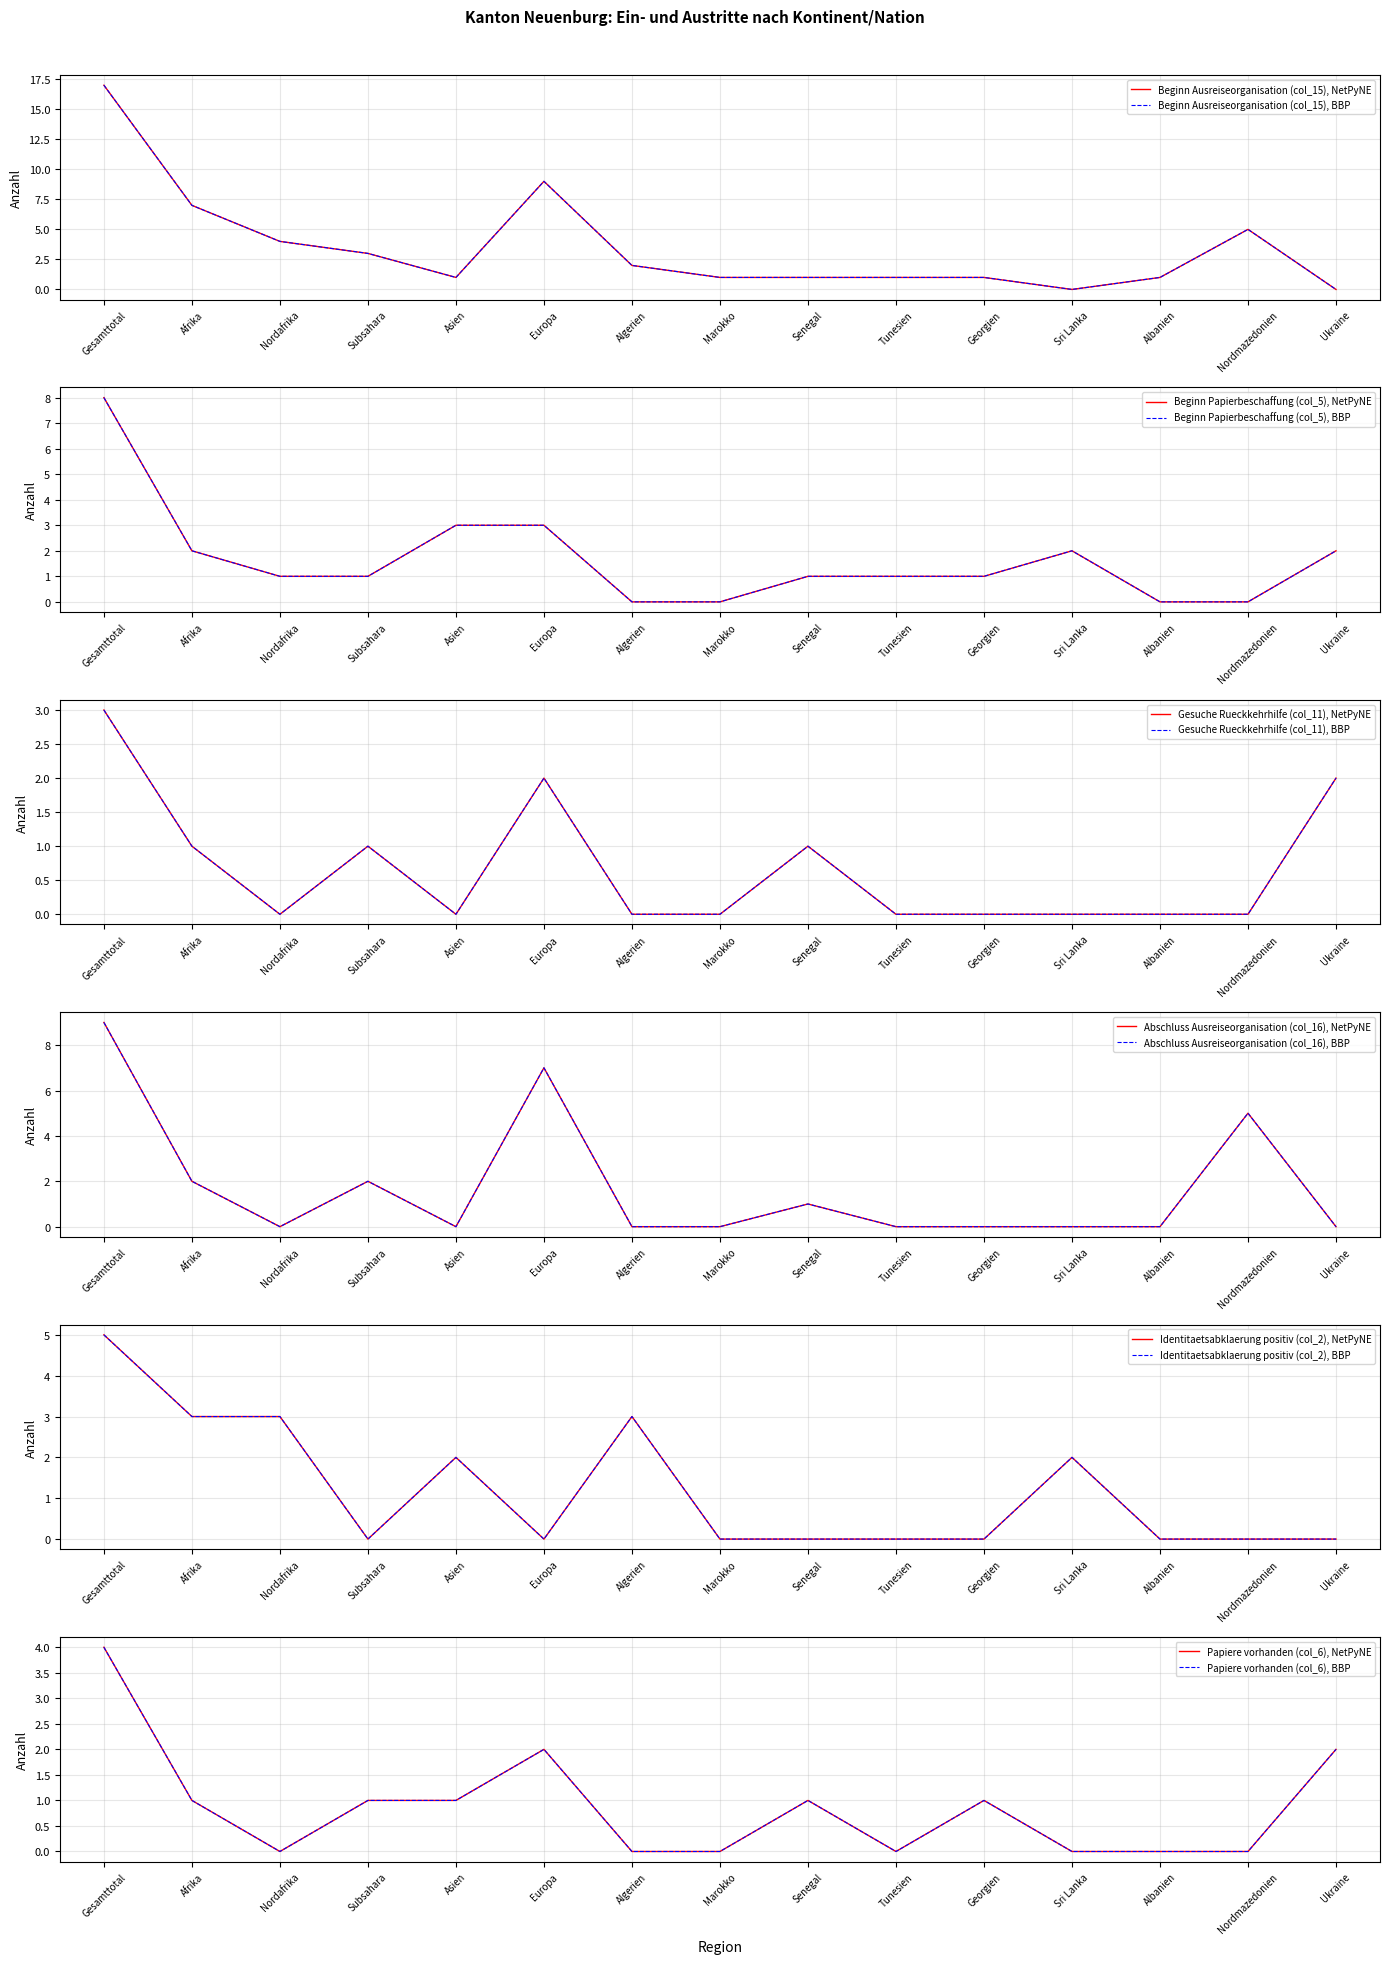

The value of Gesuche Rueckkehrhilfe (col_11) at Algerien is 0. True or false?

True